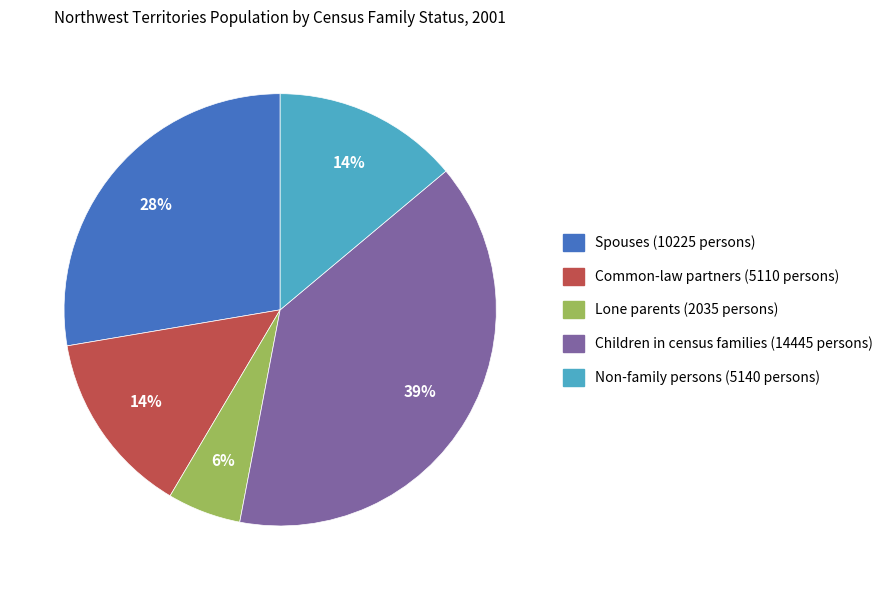

What is the ratio of the value at Children in census families to the value at Non-family persons?

2.8